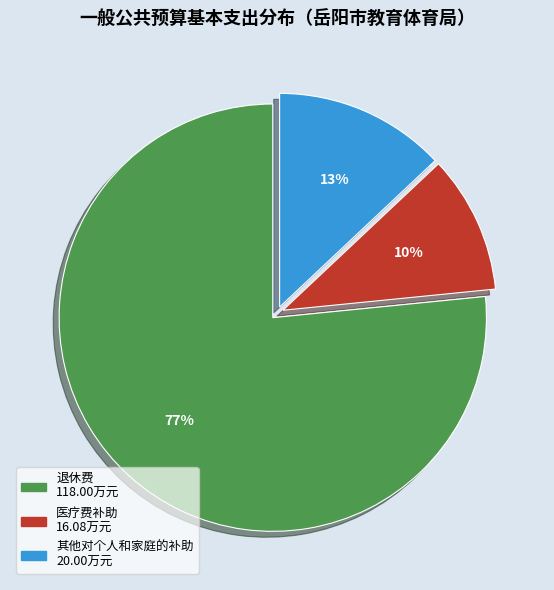

True or false: 退休费 accounts for 67% of the total.

False